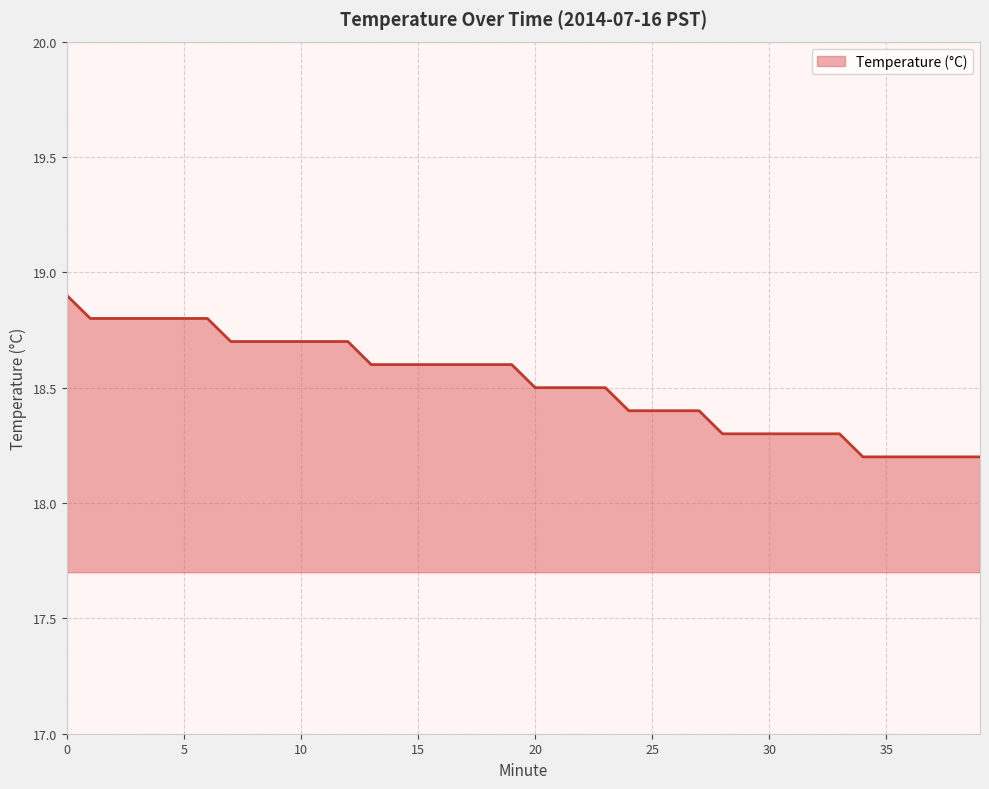

What is the smallest value displayed?

18.2